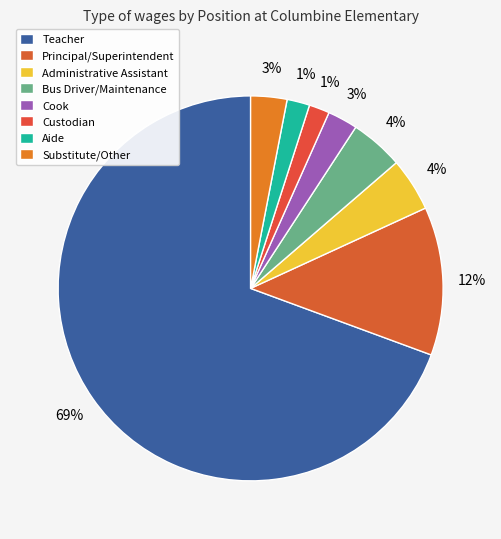

Which category has the biggest portion of the pie?

Teacher